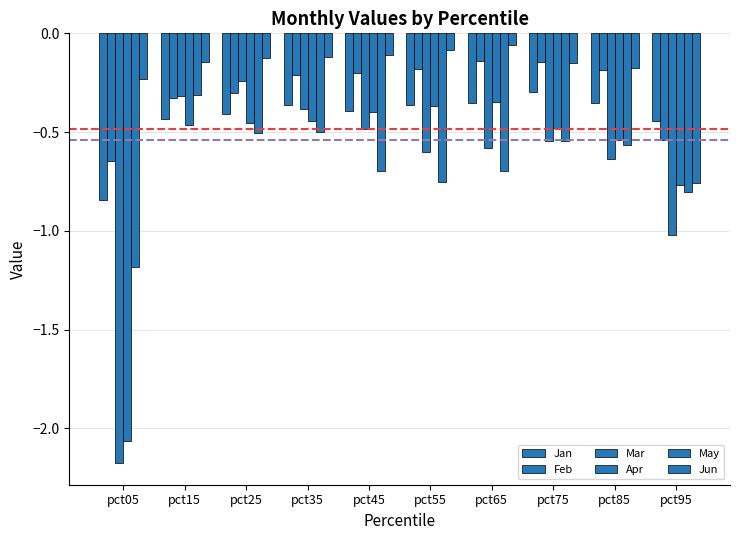

How many bars are there in each group?

6